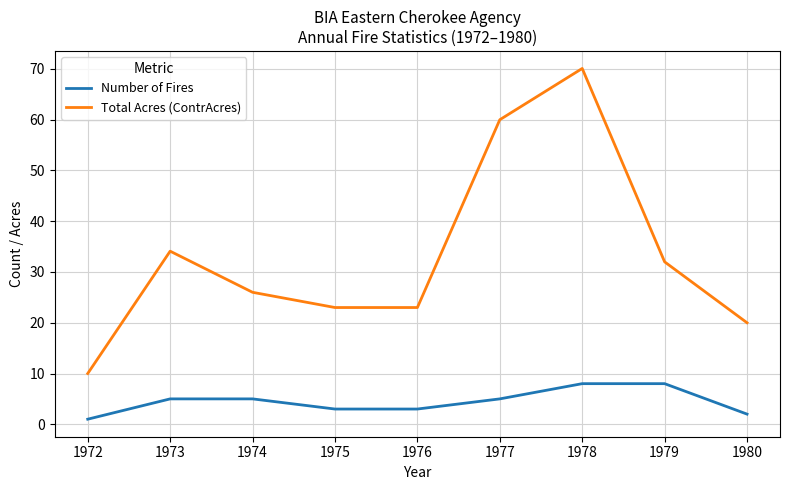

At which category does Total Acres (ContrAcres) reach its first local peak?

1973